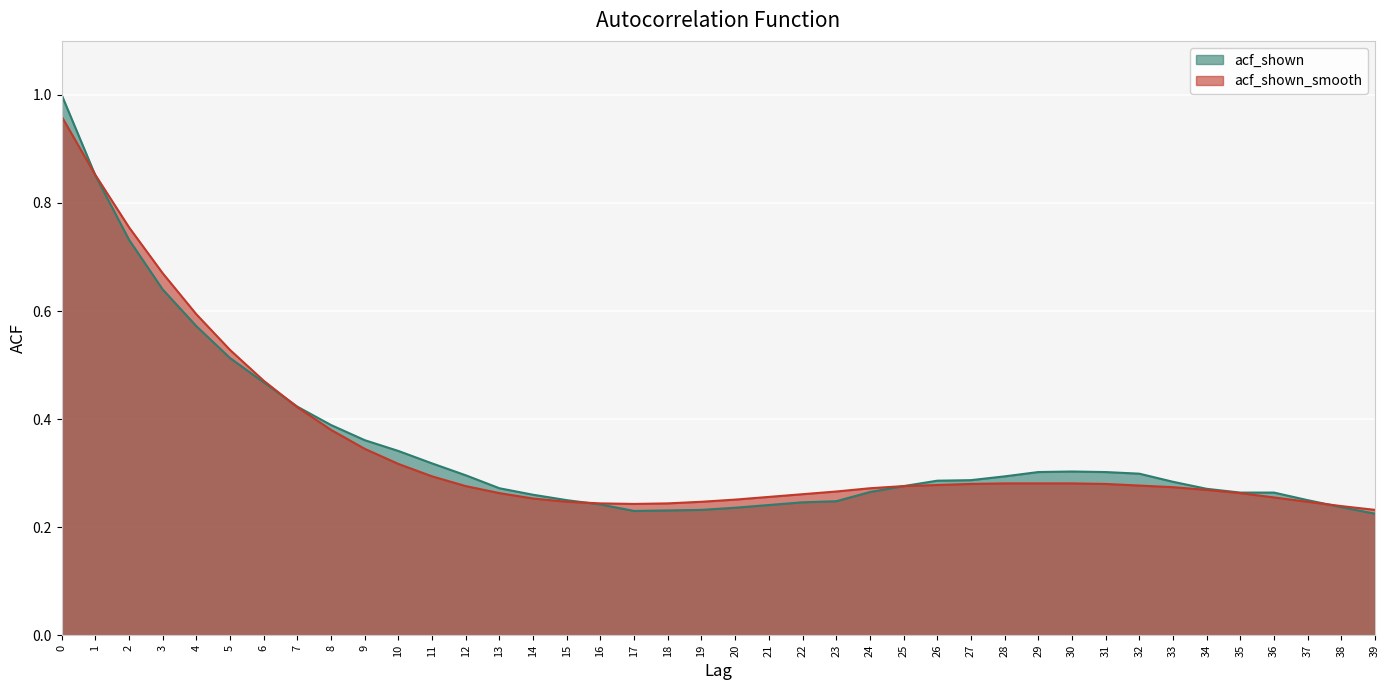

Between 1 and 25, which is larger?

1